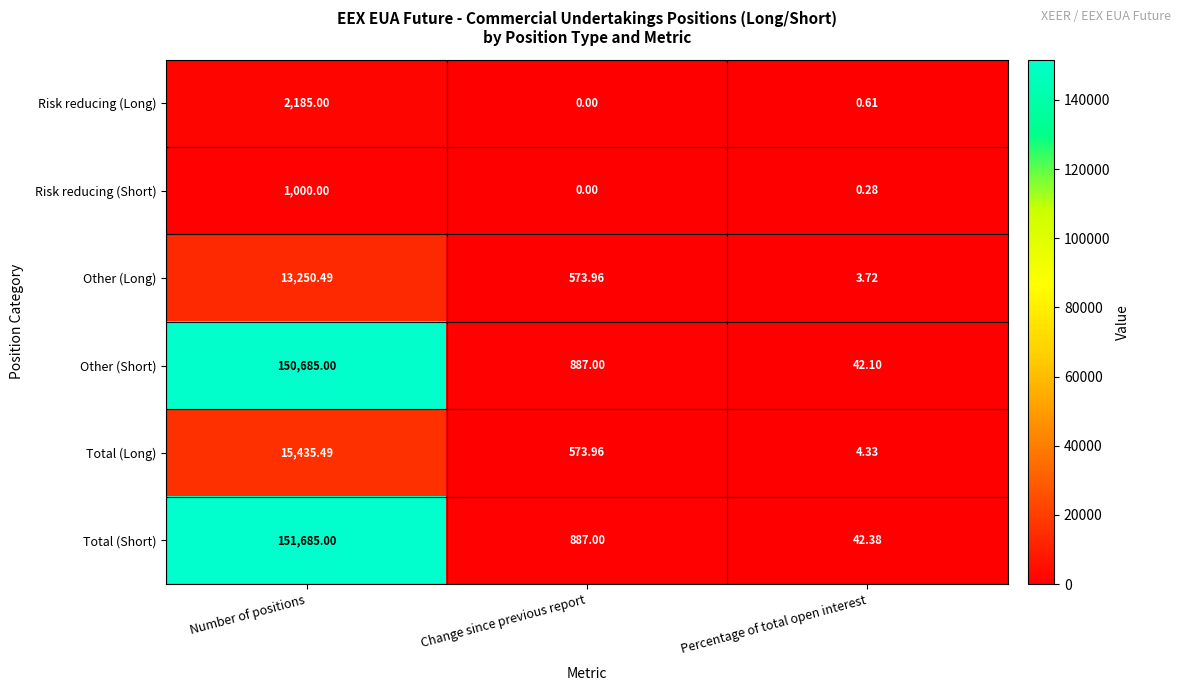

Which series changed the most between Number of positions and Percentage of total open interest?

Total (Short)